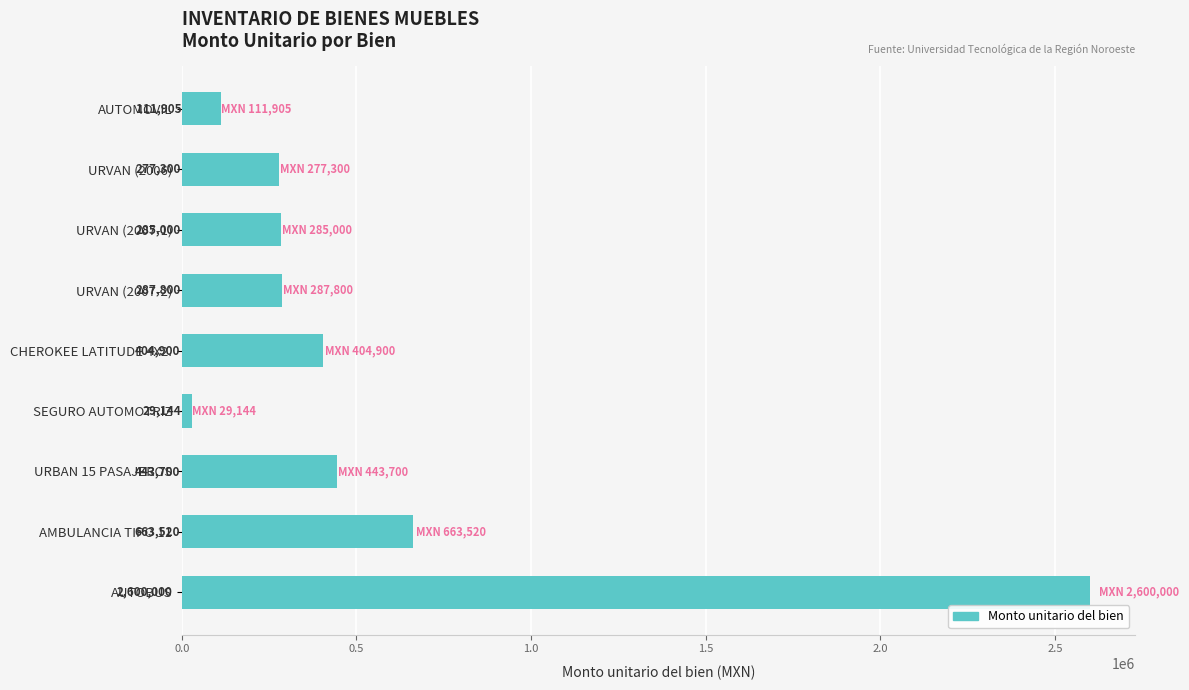

What is the difference between the maximum and minimum values?

2570856.0